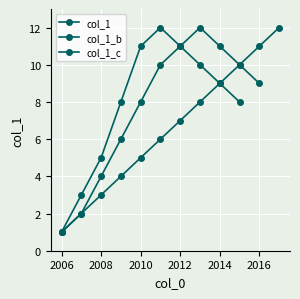

Is this an area chart (filled region under the line)?

No